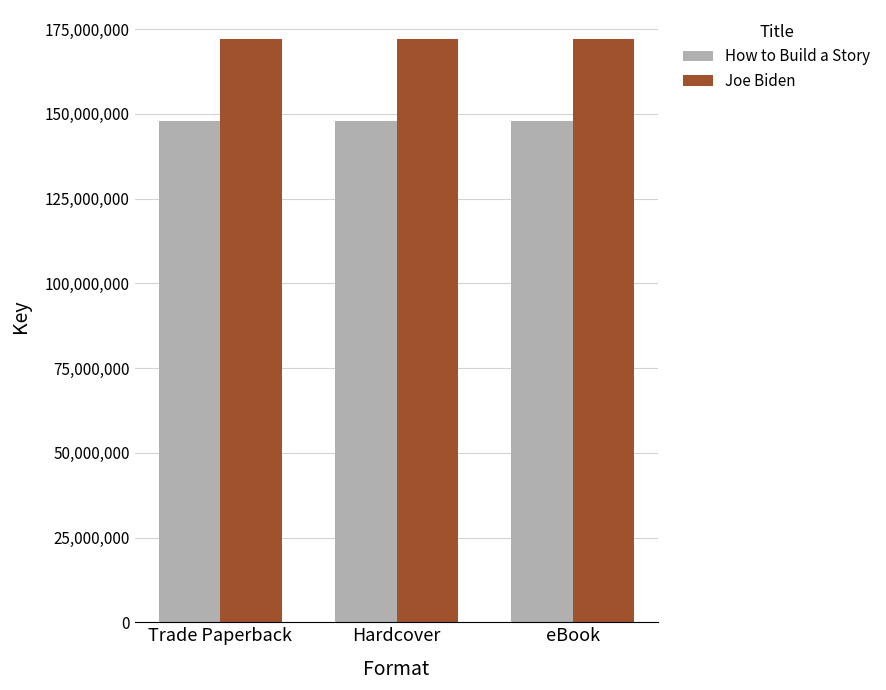

Rank the series by their average value, from lowest to highest.

How to Build a Story, Joe Biden